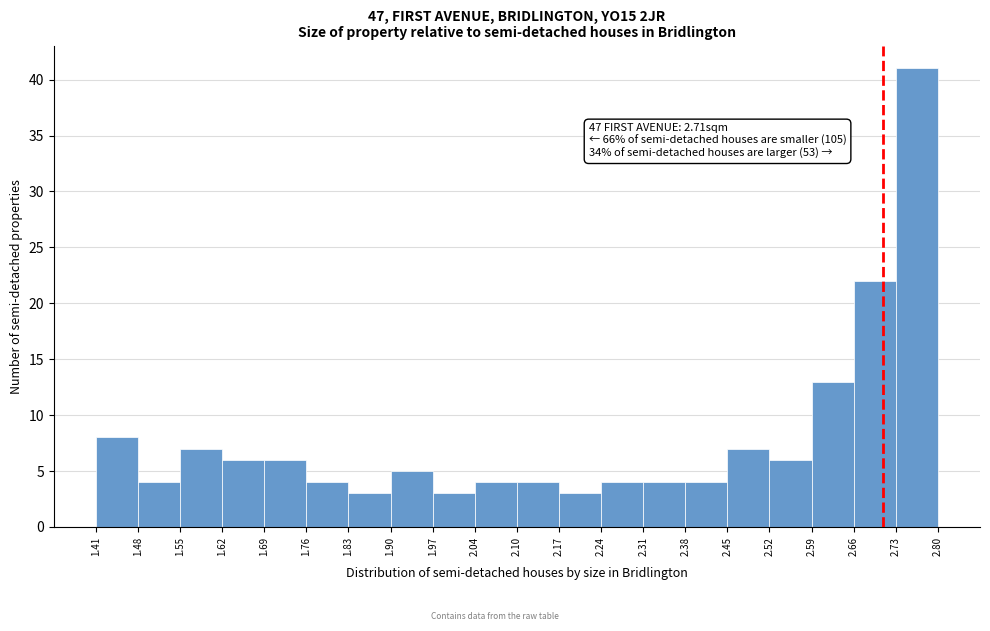

Which range on the x-axis has the tallest bar?

2.73 to 2.80